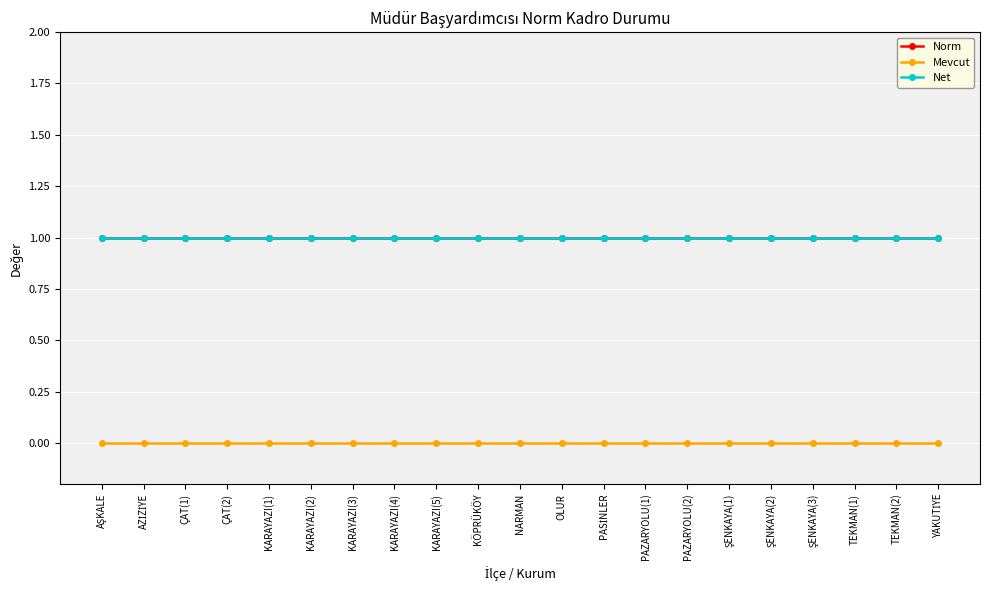

Is the value of Net at AŞKALE greater than the value of Mevcut at TEKMAN(2)?

Yes